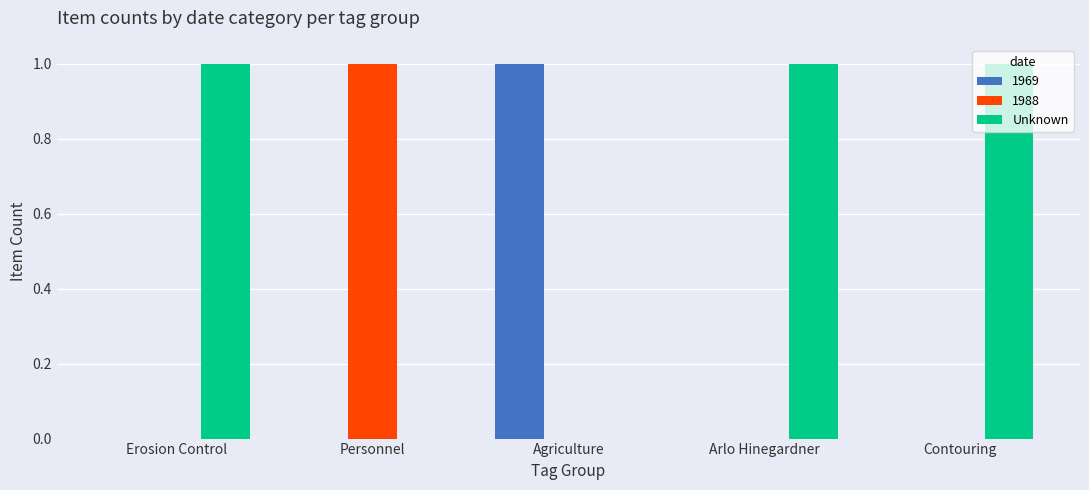

Reading left to right, extract all data points from this chart.

1969: Erosion Control=0	Personnel=0	Agriculture=1	Arlo Hinegardner=0	Contouring=0
1988: Erosion Control=0	Personnel=1	Agriculture=0	Arlo Hinegardner=0	Contouring=0
Unknown: Erosion Control=1	Personnel=0	Agriculture=0	Arlo Hinegardner=1	Contouring=1